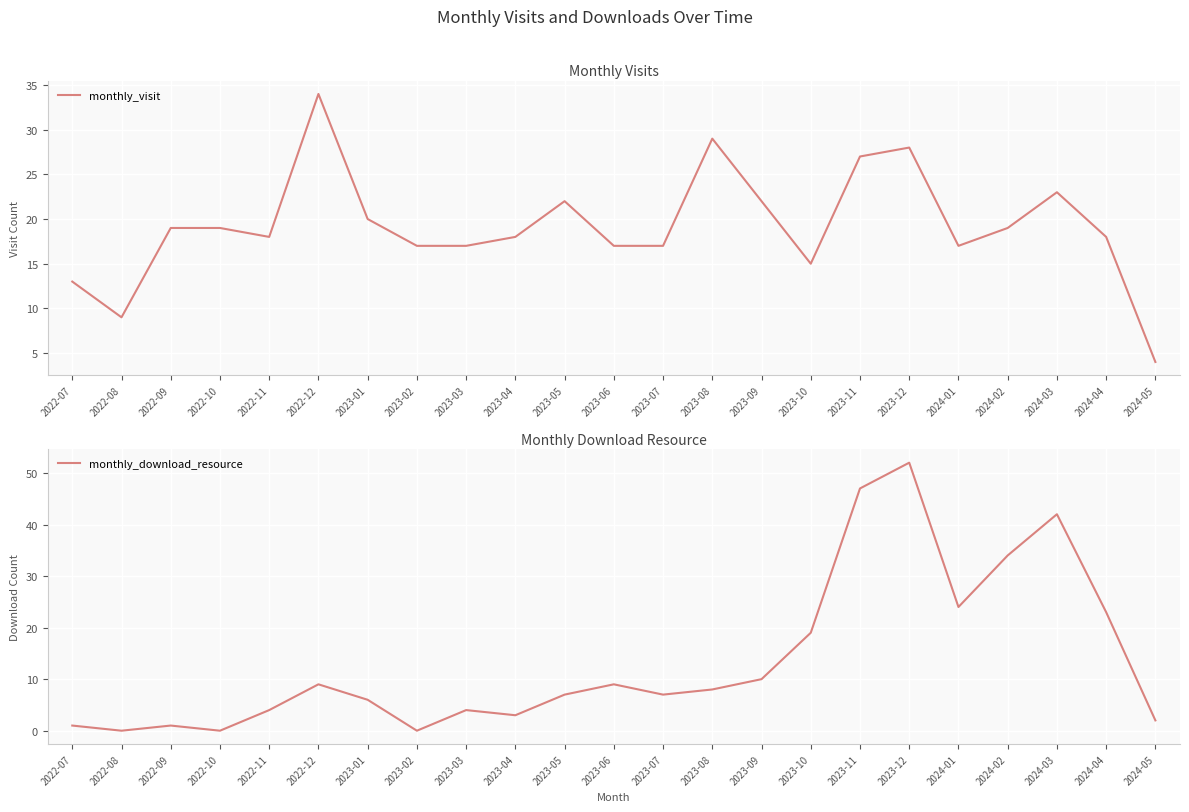

How many data points in monthly_visit are less than 18?

9